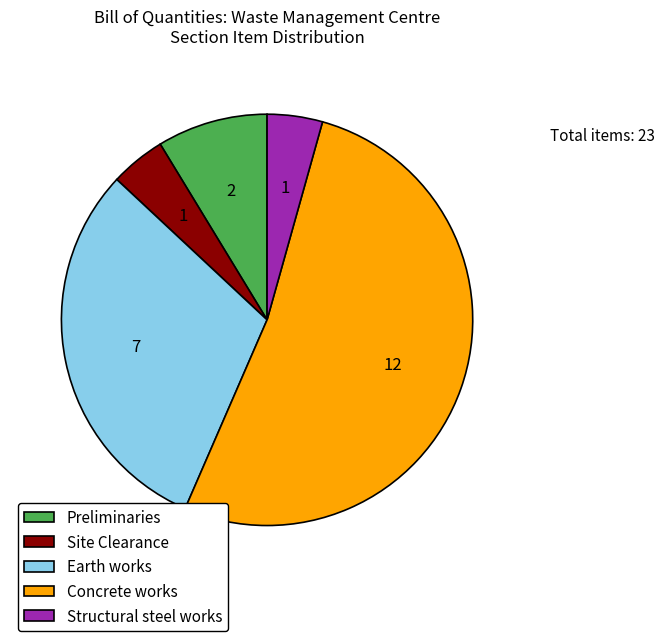

Which category has the biggest portion of the pie?

Concrete works